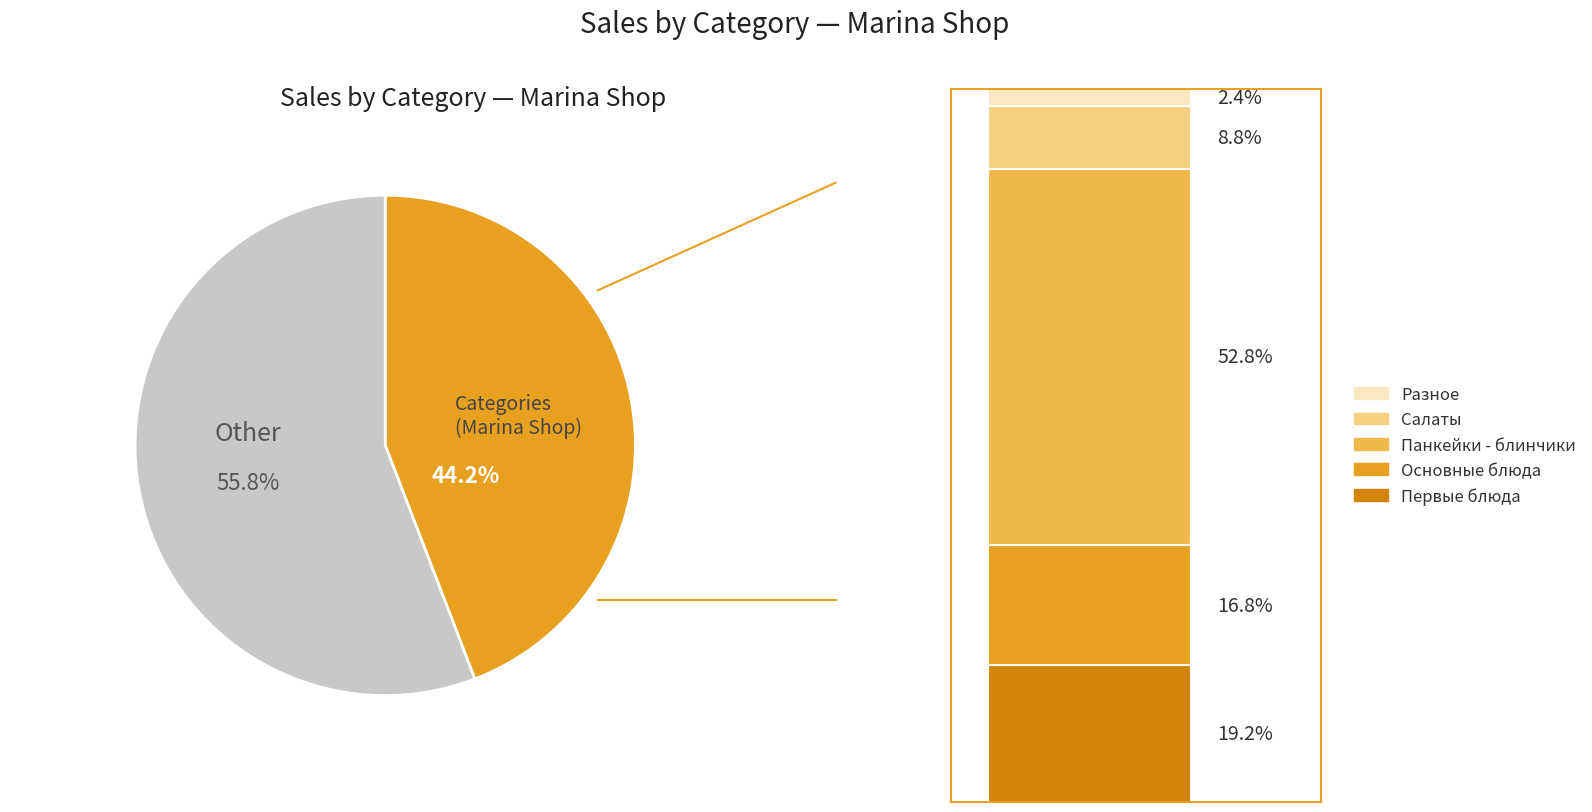

To the nearest percent, what portion does Разное represent?

2%